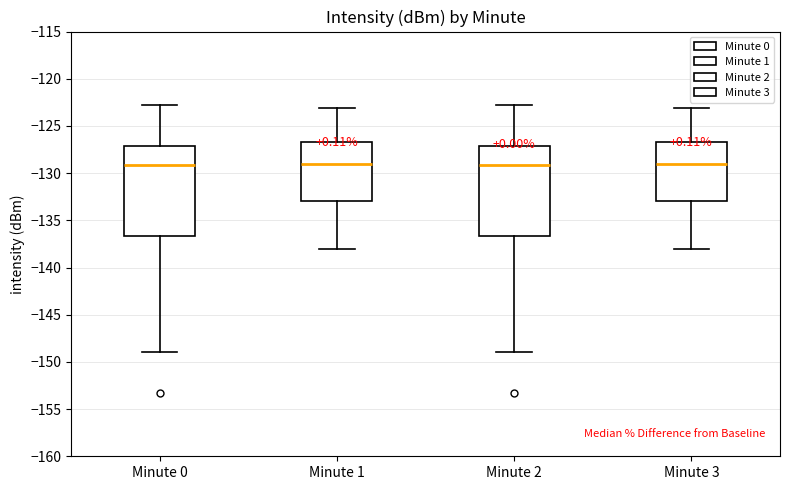

Reading left to right, read every box against the y-axis: the position of its median line, the range the box covers, and the ends of its whiskers. The values are not printed on the chart, so give them approximately, as read against the axis.

Minute 0: median -129.0, box -136.5 to -127.0, whiskers -149.0 to -123.0
Minute 1: median -129.0, box -133.0 to -126.5, whiskers -138.0 to -123.0
Minute 2: median -129.0, box -136.5 to -127.0, whiskers -149.0 to -123.0
Minute 3: median -129.0, box -133.0 to -126.5, whiskers -138.0 to -123.0